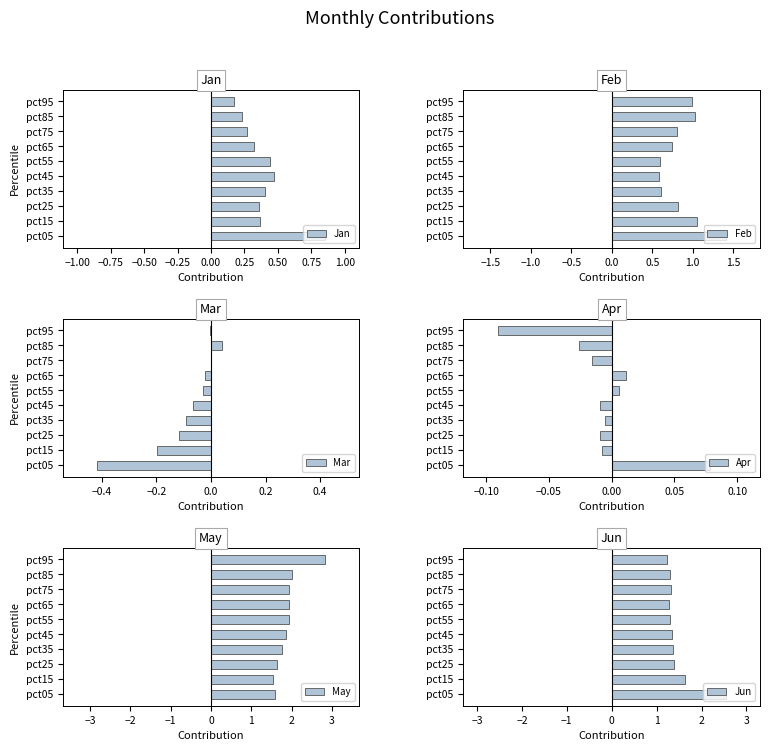

The Jan series shows 0.3 at pct65. True or false?

True